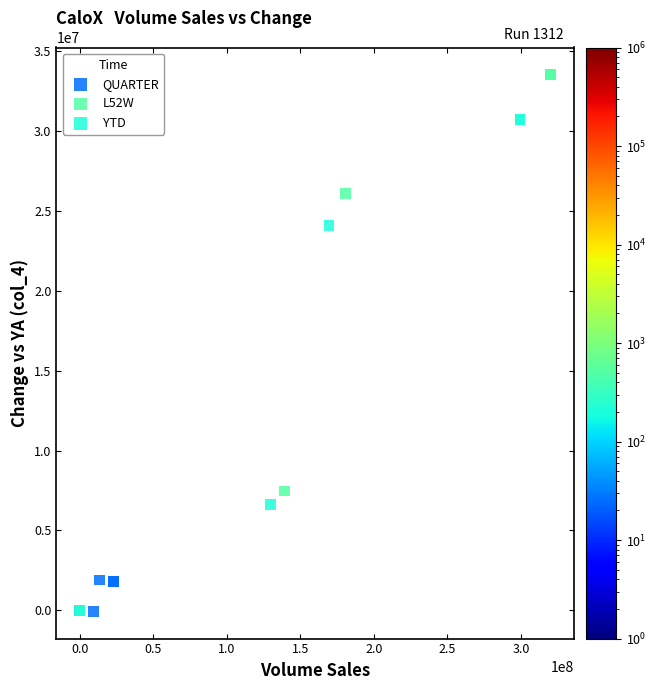

What are all the series names shown in the legend?

QUARTER, L52W, YTD